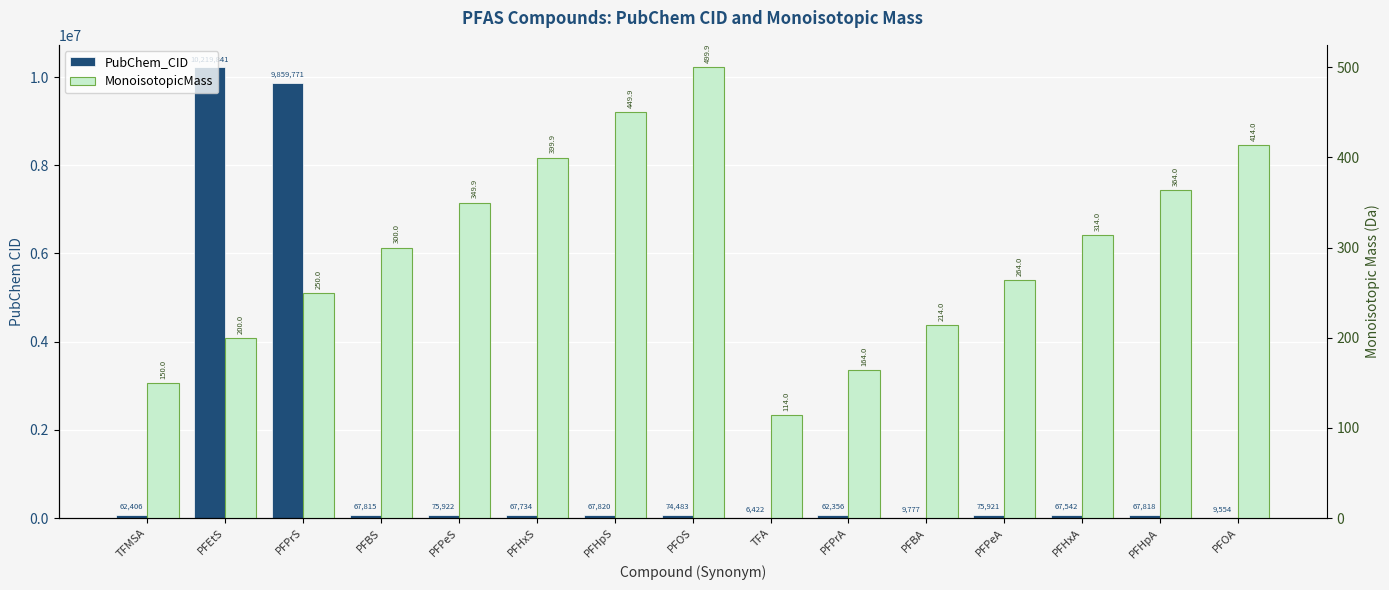

Where does the MonoisotopicMass series first go above 299?

PFBS